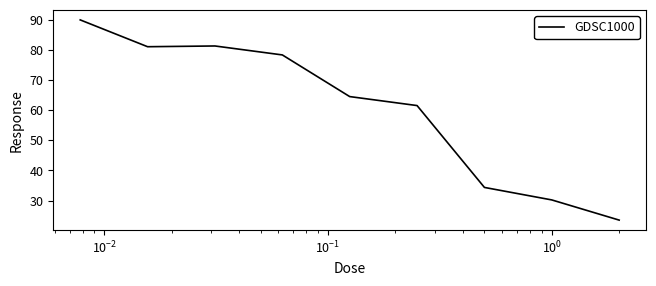

What is the difference between the maximum and minimum values?

66.6